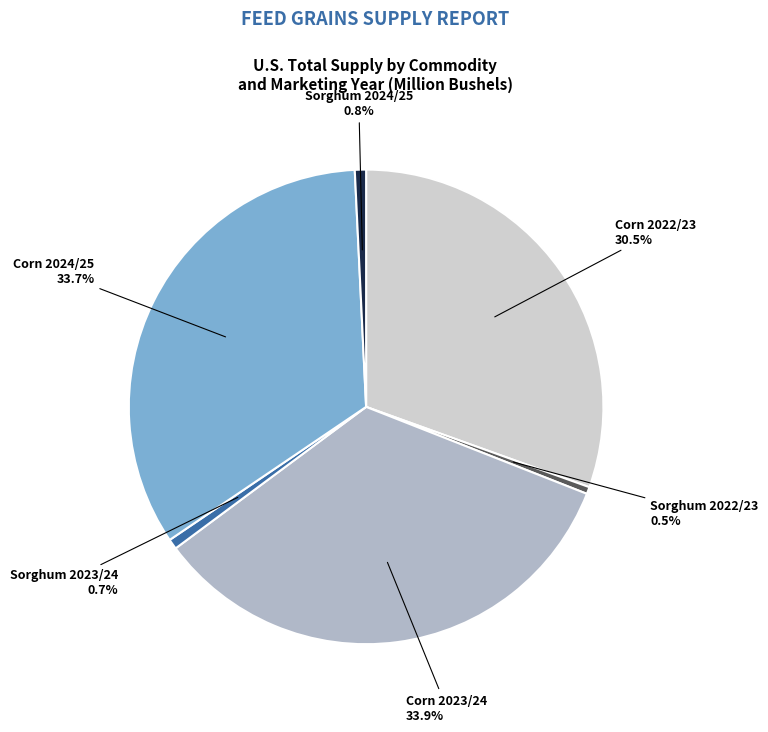

Is there any slice that represents more than half of the pie?

No